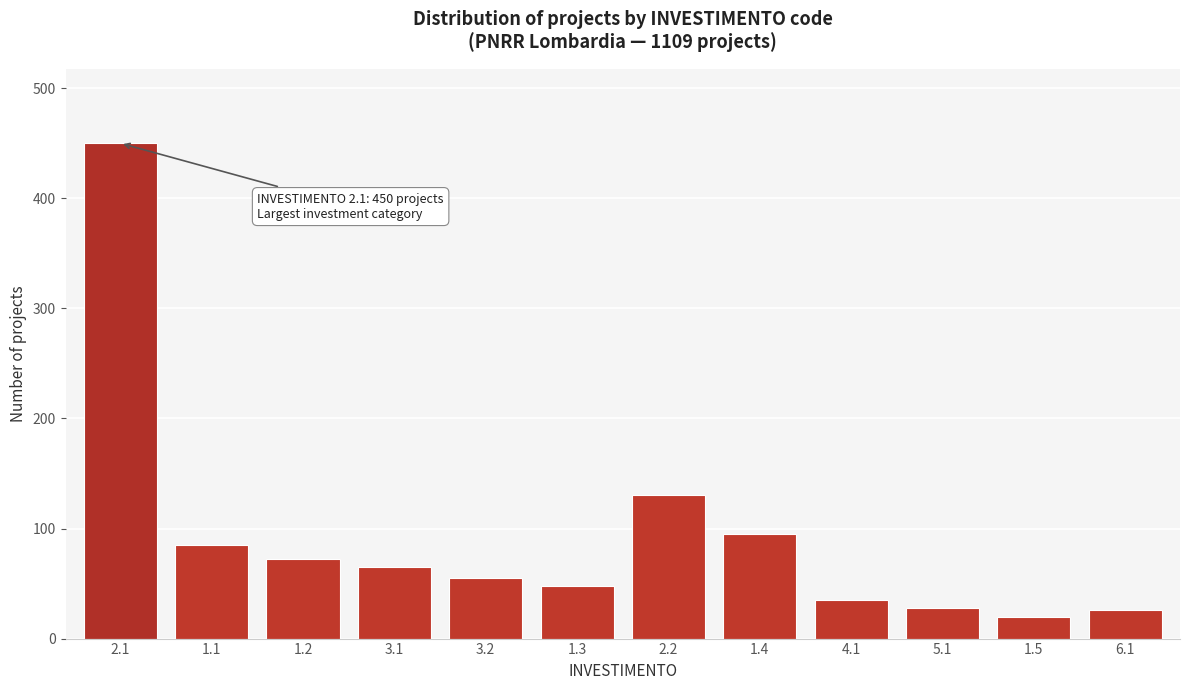

What is the difference between the maximum and minimum values?

430